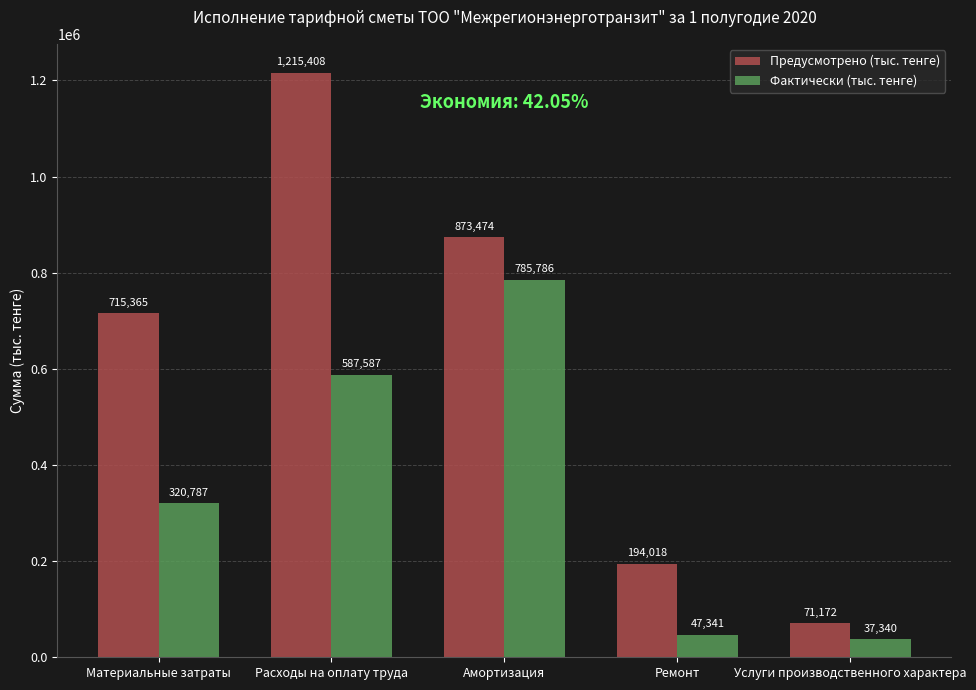

What is the total value across all series at Материальные затраты?

1036151.6